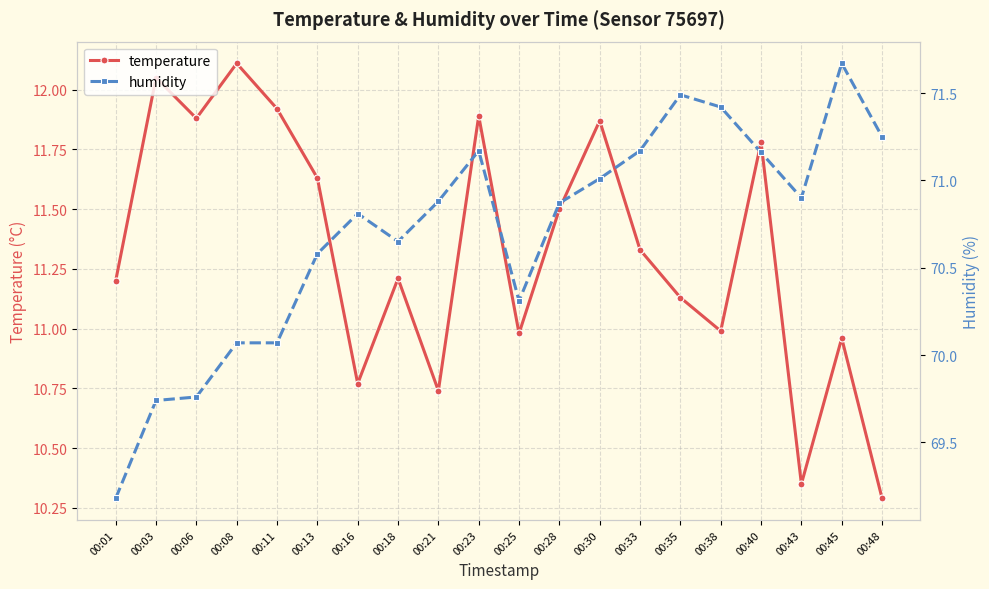

What is the difference between the maximum and minimum values in the humidity series?

2.5